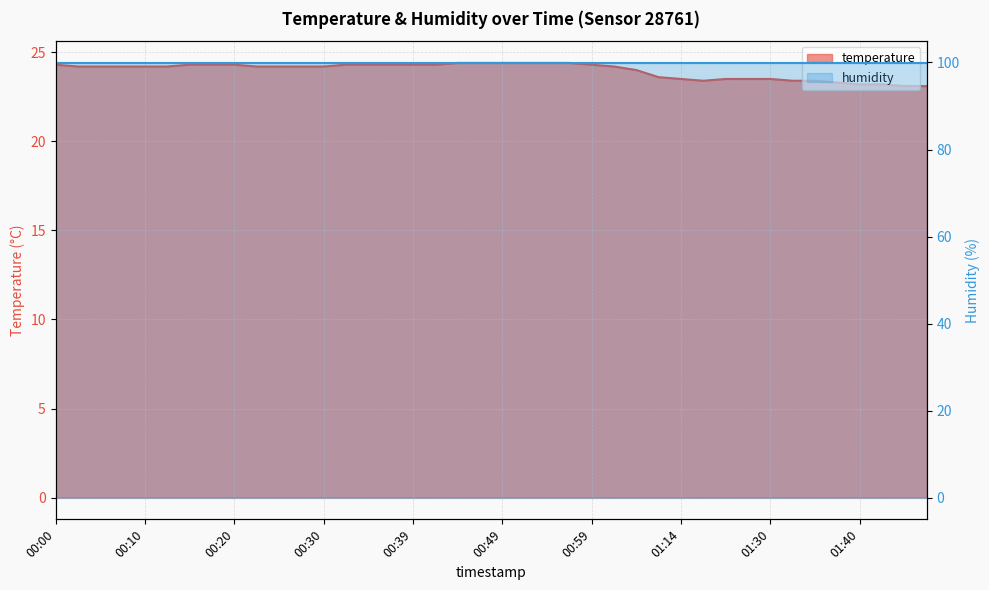

What is the value of the 13th point from the left?

24.2